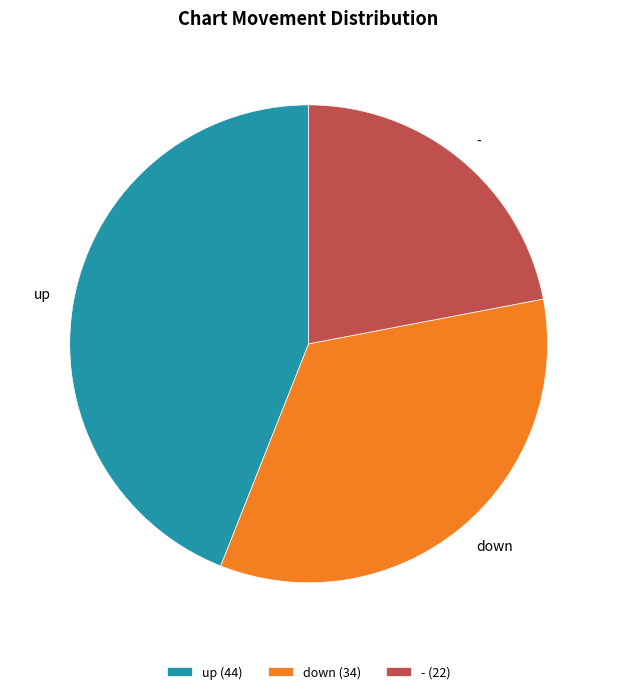

Is the sum of down and up greater than half?

Yes